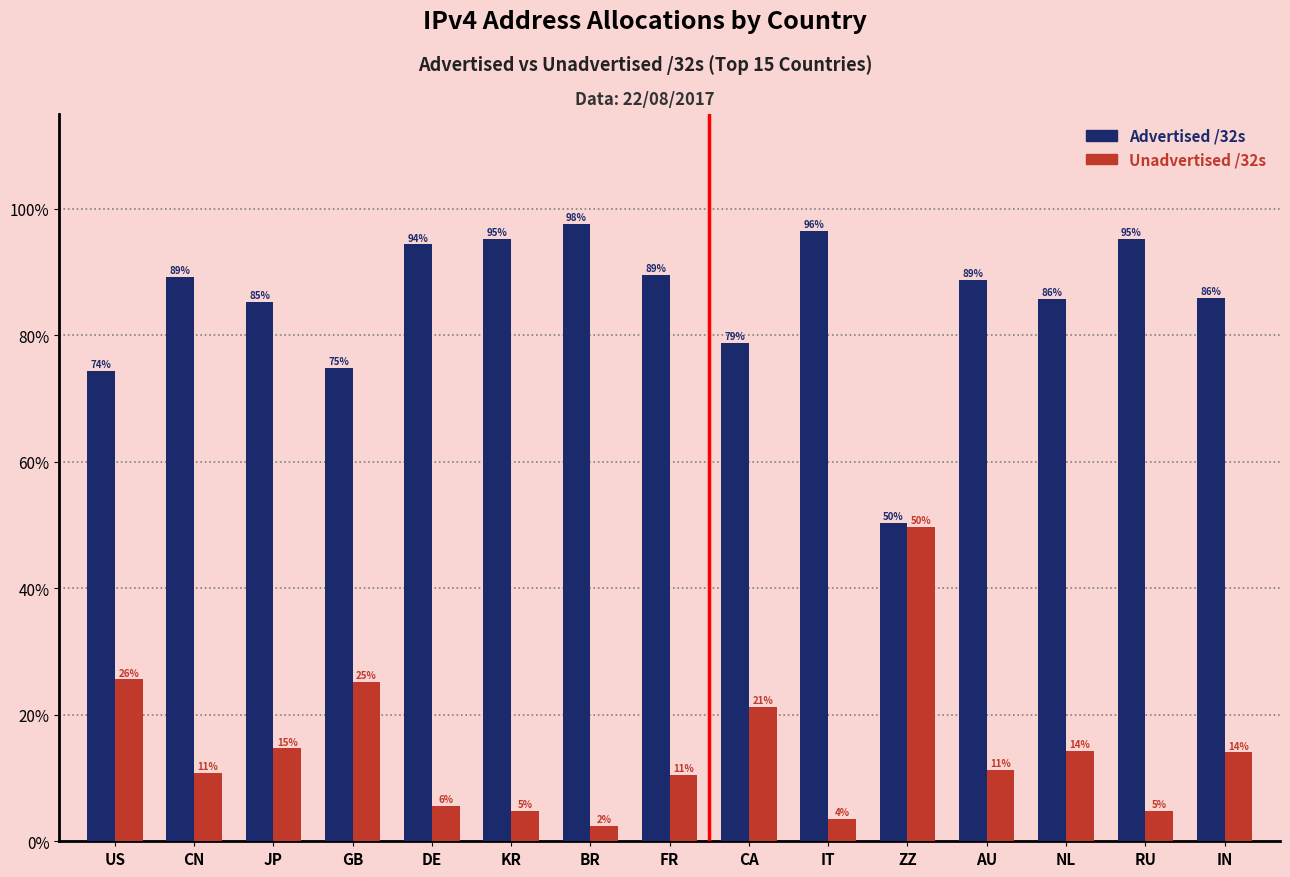

How many data points does each series have?

15